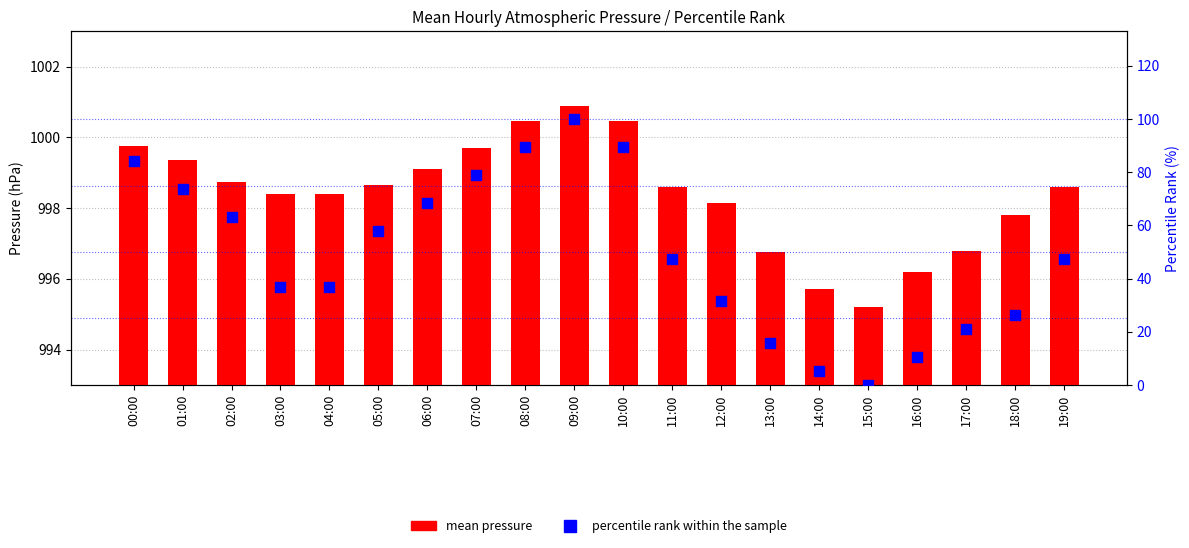

Which series has the largest total across all categories?

mean pressure